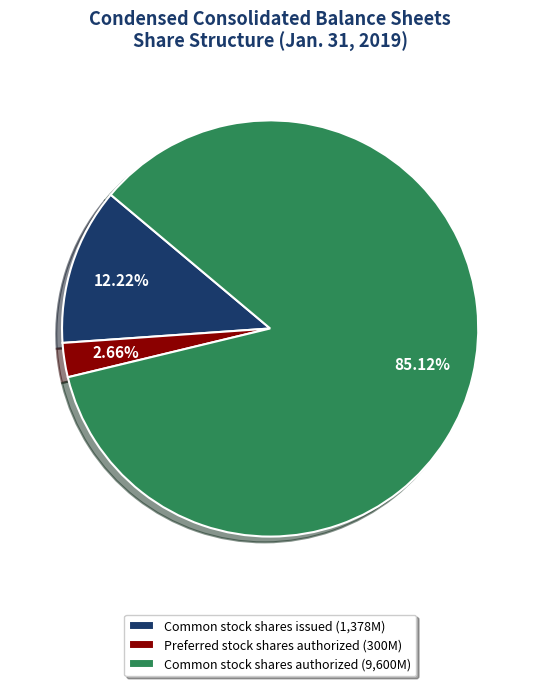

What is the smallest slice in the pie chart?

Preferred stock shares authorized (300M)